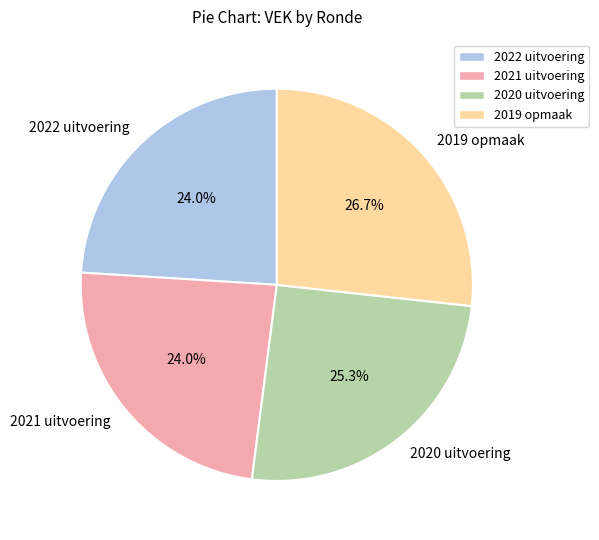

What portion of the pie excludes 2022 uitvoering?

76.0%